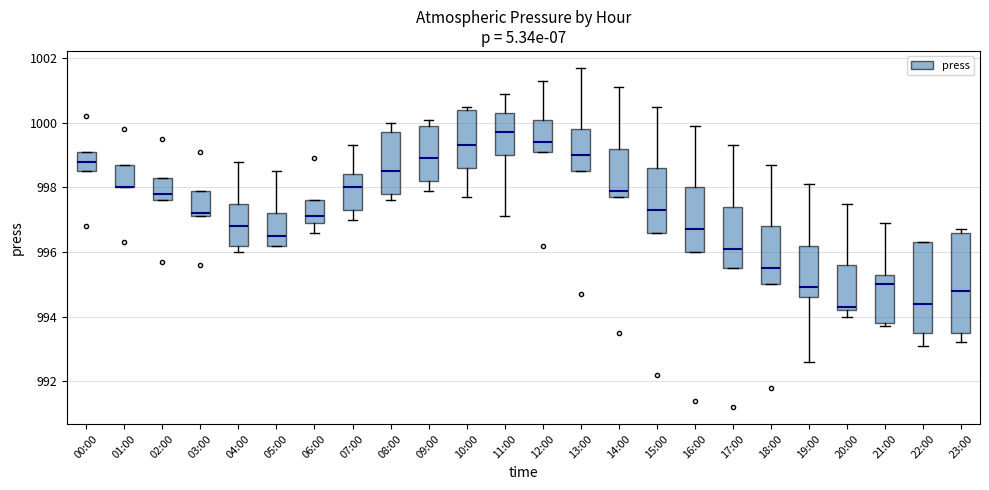

Reading left to right, transcribe this box plot: for each box, give where its median line is, the range the box spans, and where its two whiskers end, as read against the y-axis. The values are not printed on the chart, so give them approximately, as read against the axis.

00:00: median 998.8, box 998.6 to 999.2, whiskers 998.6 to 999.2
01:00: median 998.0 (drawn on the box's lower edge), box 998.0 to 998.8, whiskers 998.0 to 998.8
02:00: median 997.8, box 997.6 to 998.4, whiskers 997.6 to 998.4
03:00: median 997.2 (just above the box's lower edge), box 997.2 to 998.0, whiskers 997.2 to 998.0
04:00: median 996.8, box 996.2 to 997.6, whiskers 996.0 to 998.8
05:00: median 996.6, box 996.2 to 997.2, whiskers 996.2 to 998.6
06:00: median 997.2, box 997.0 to 997.6, whiskers 996.6 to 997.6
07:00: median 998.0, box 997.4 to 998.4, whiskers 997.0 to 999.4
08:00: median 998.6, box 997.8 to 999.8, whiskers 997.6 to 1000.0
09:00: median 999.0, box 998.2 to 1000.0, whiskers 998.0 to 1000.2
10:00: median 999.4, box 998.6 to 1000.4, whiskers 997.8 to 1000.6
11:00: median 999.8, box 999.0 to 1000.4, whiskers 997.2 to 1001.0
12:00: median 999.4, box 999.2 to 1000.2, whiskers 999.2 to 1001.4
13:00: median 999.0, box 998.6 to 999.8, whiskers 998.6 to 1001.8
14:00: median 998.0, box 997.8 to 999.2, whiskers 997.8 to 1001.2
15:00: median 997.4, box 996.6 to 998.6, whiskers 996.6 to 1000.6
16:00: median 996.8, box 996.0 to 998.0, whiskers 996.0 to 1000.0
17:00: median 996.2, box 995.6 to 997.4, whiskers 995.6 to 999.4
18:00: median 995.6, box 995.0 to 996.8, whiskers 995.0 to 998.8
19:00: median 995.0, box 994.6 to 996.2, whiskers 992.6 to 998.2
20:00: median 994.4, box 994.2 to 995.6, whiskers 994.0 to 997.6
21:00: median 995.0, box 993.8 to 995.4, whiskers 993.8 (just below the box's lower edge) to 997.0
22:00: median 994.4, box 993.6 to 996.4, whiskers 993.2 to 996.4
23:00: median 994.8, box 993.6 to 996.6, whiskers 993.2 to 996.8